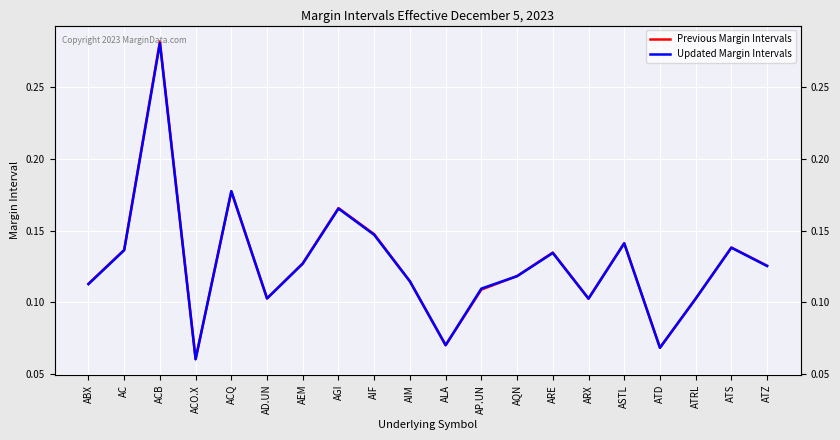

How many categories are shown in the chart?

20